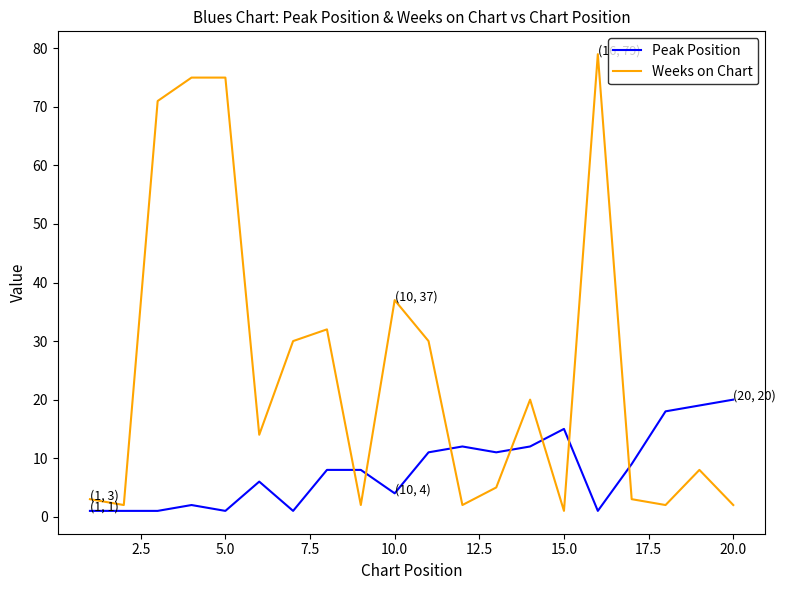

How many series are shown in this chart?

2